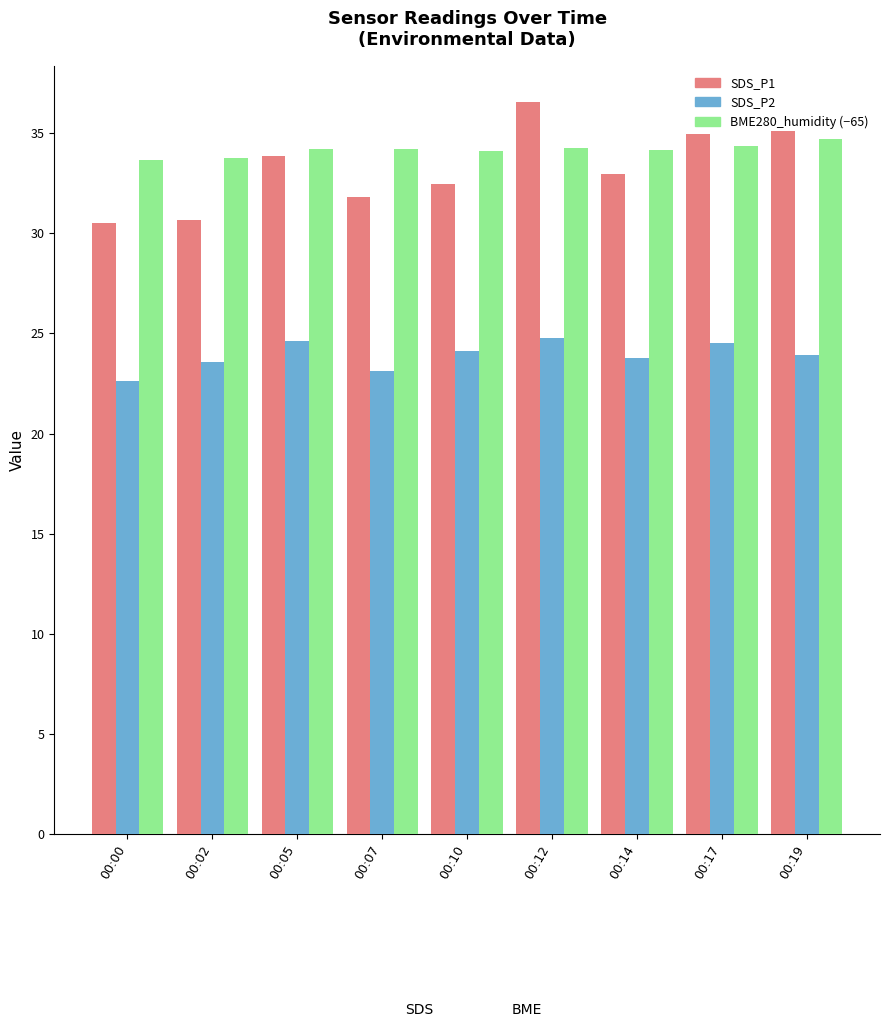

At which category is the sum across all series the highest?

00:12